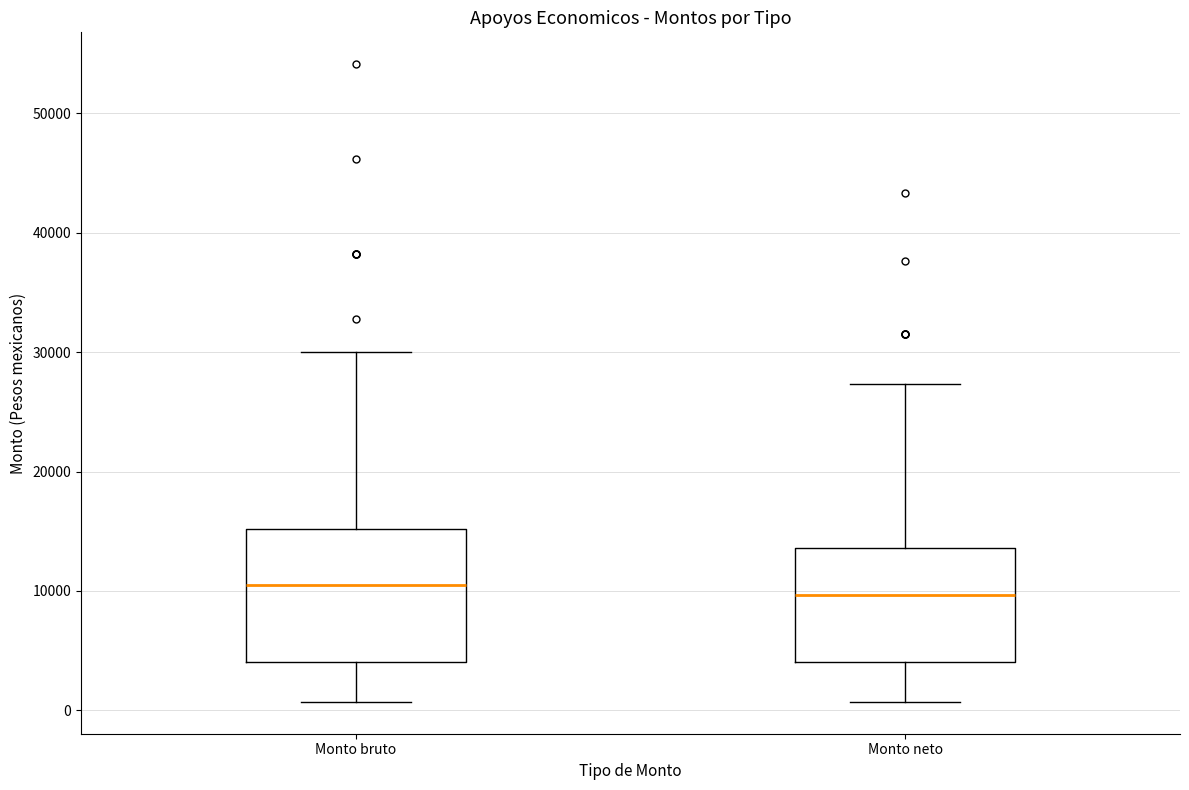

Reading left to right, transcribe this box plot: for each box, give where its median line is, the range the box spans, and where its two whiskers end, as read against the y-axis. The values are not printed on the chart, so give them approximately, as read against the axis.

Monto bruto: median 10000, box 4000 to 15000, whiskers 1000 to 30000
Monto neto: median 10000, box 4000 to 14000, whiskers 1000 to 27000